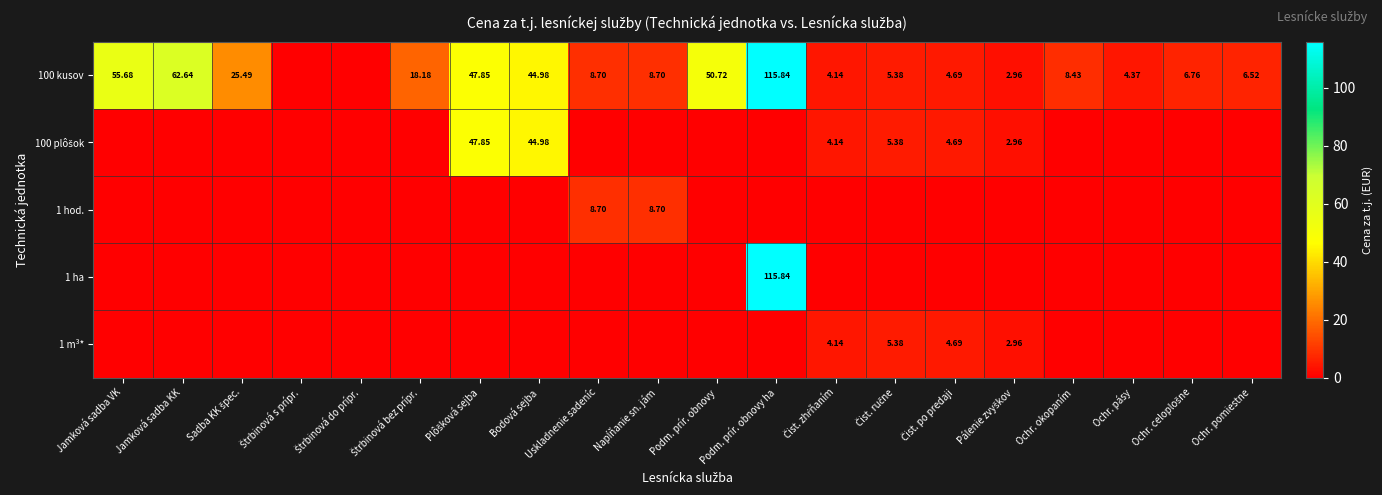

List the labels in order of 1 m³* value, largest first.

Čist. ručne, Čist. po predaji, Čist. zhŕňaním, Pálenie zvyškov, Jamková sadba VK, Jamková sadba KK, Sadba KK špec., Štrbinová s prípr., Štrbinová do prípr., Štrbinová bez prípr., Plôšková sejba, Bodová sejba, Uskladnenie sadeníc, Napĺňanie sn. jám, Podm. prír. obnovy, Podm. prír. obnovy ha, Ochr. okopaním, Ochr. pásy, Ochr. celoplošne, Ochr. pomiestne